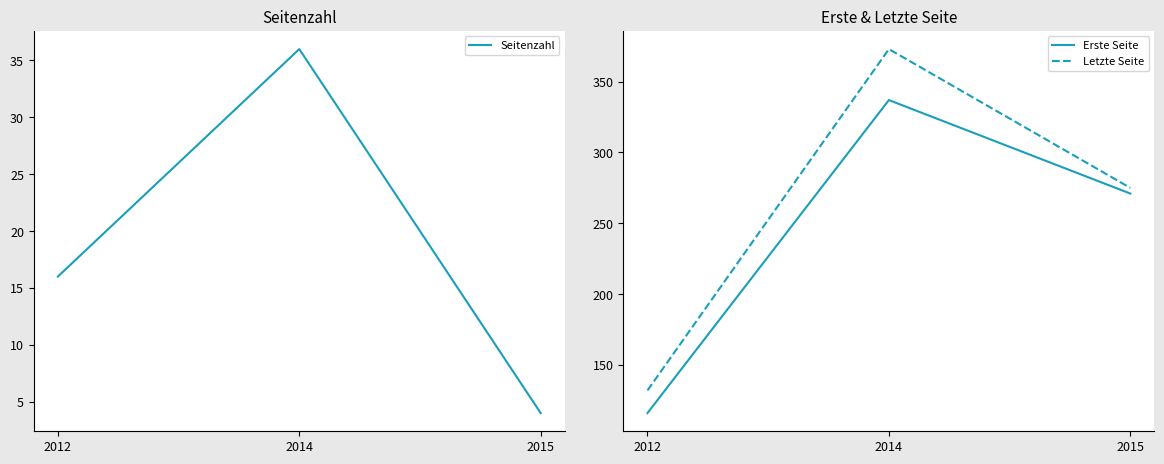

How many distinct data groups are displayed?

3